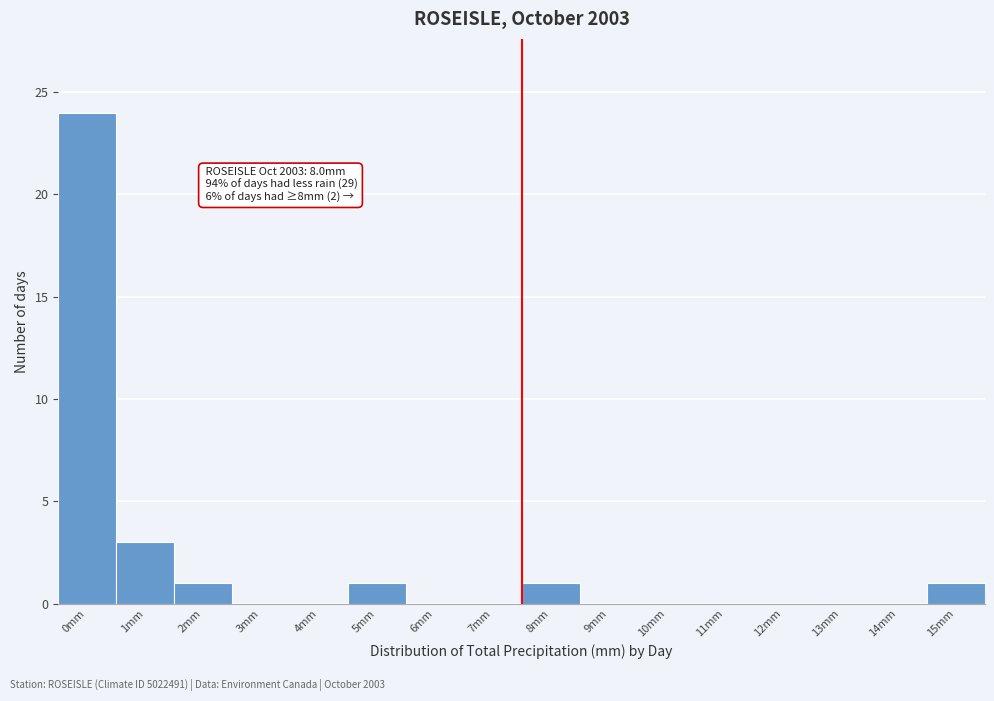

Reading left to right, extract all data points from this chart.

0mm=24	1mm=3	2mm=1	3mm=0	4mm=0	5mm=1	6mm=0	7mm=0	8mm=1	9mm=0	10mm=0	11mm=0	12mm=0	13mm=0	14mm=0	15mm=1